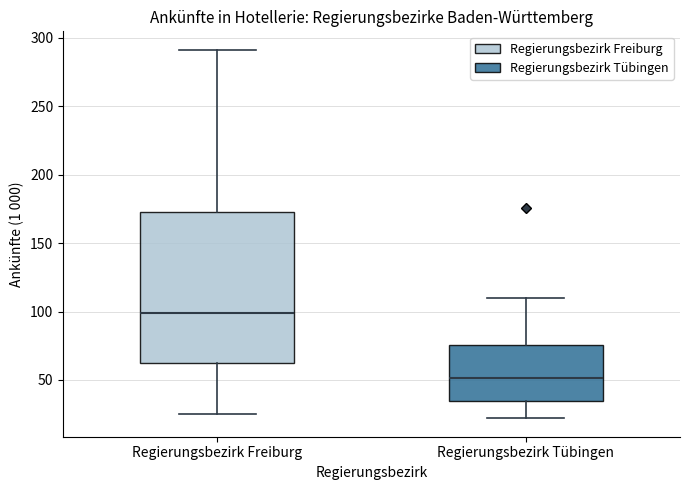

Which box's median line is the highest?

Regierungsbezirk Freiburg